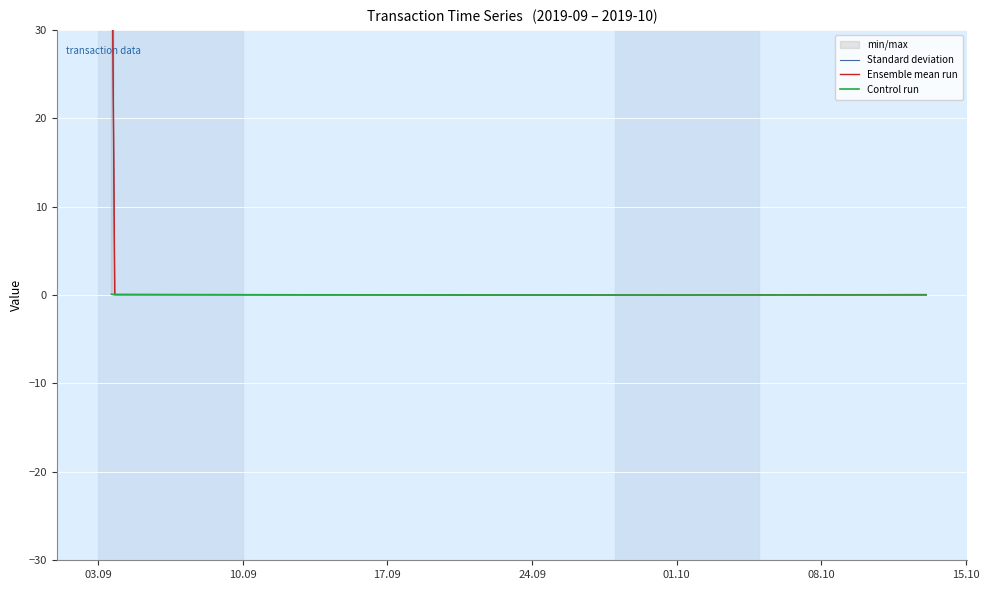

What is the highest value of the Standard deviation series?

50.1